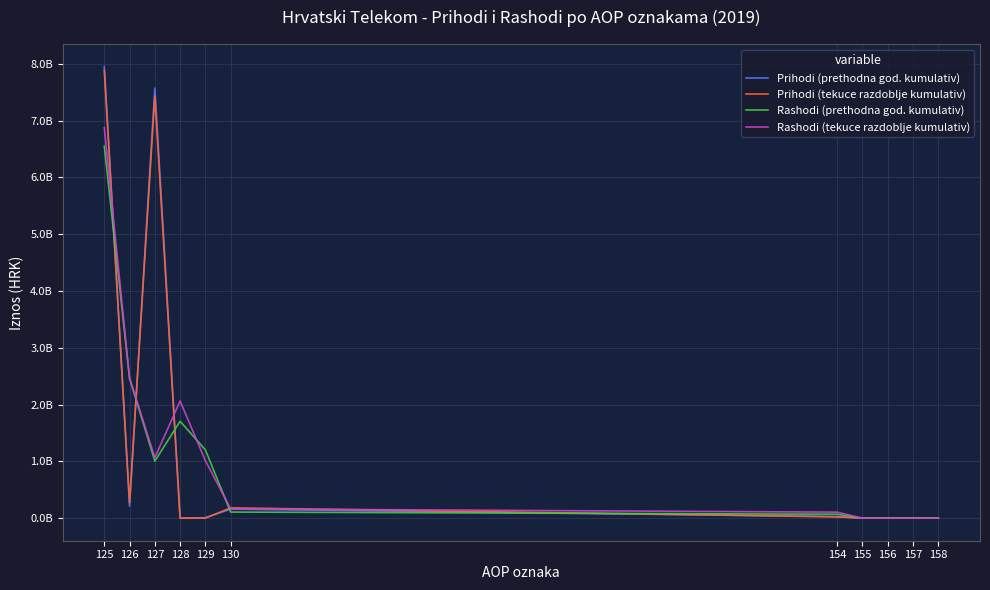

Which category has the highest value across all series?

125